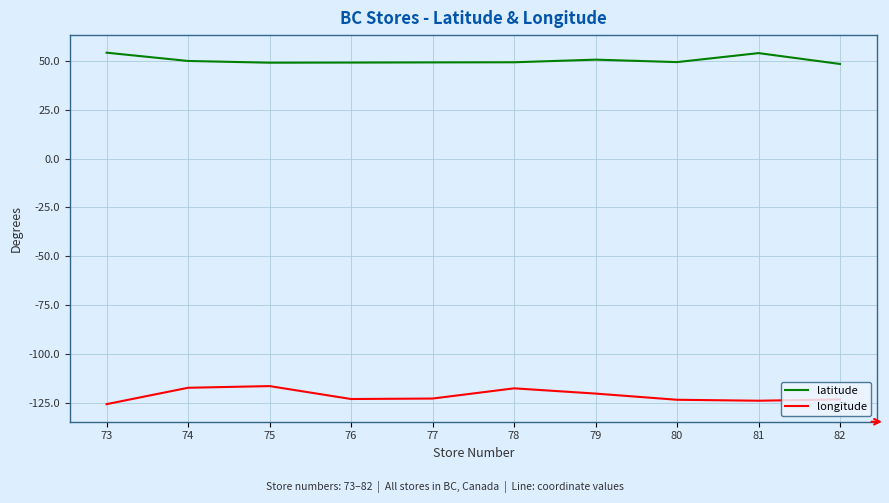

What is the sum of the longitude values at 73 and 75?

-242.3